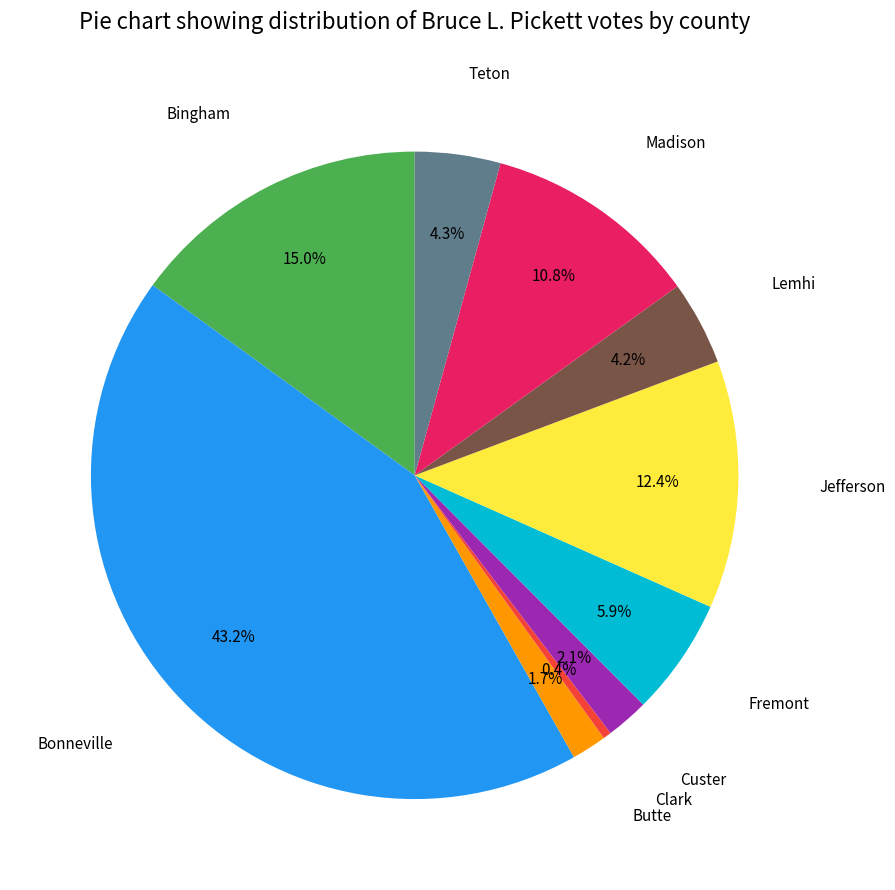

Is there a majority slice in this chart?

No